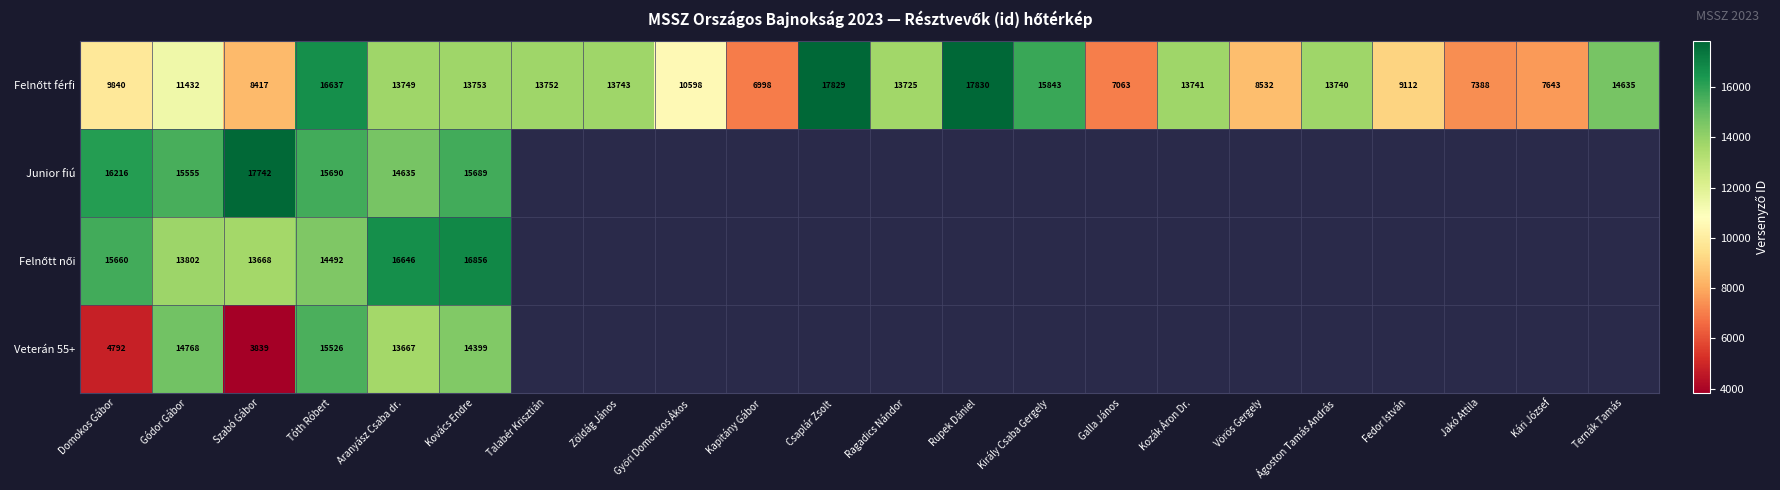

What is the difference between the highest and lowest values at Szabó Gábor?

13903